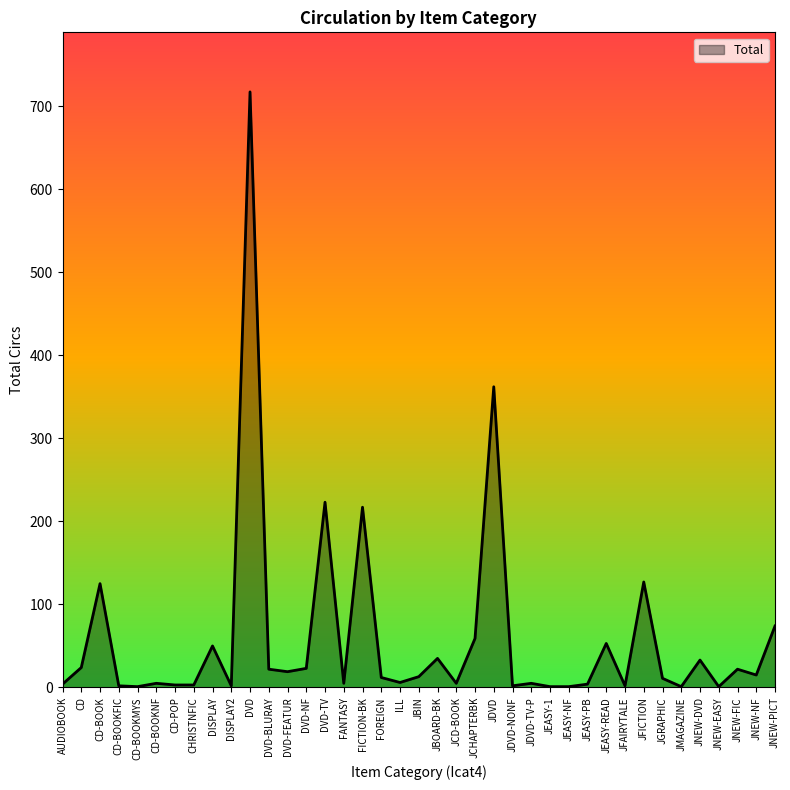

What is the ratio of the value at DISPLAY to the value at DVD-FEATUR?

2.6